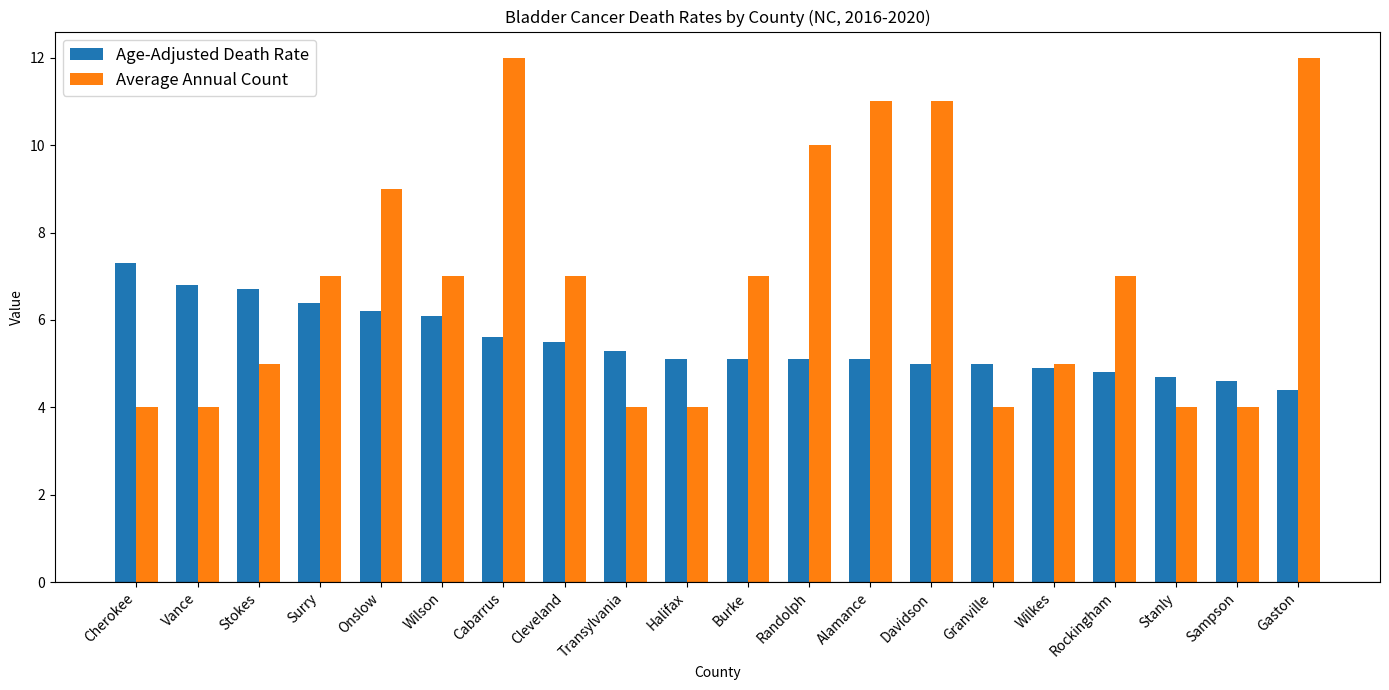

Does the chart contain stacked bars?

No